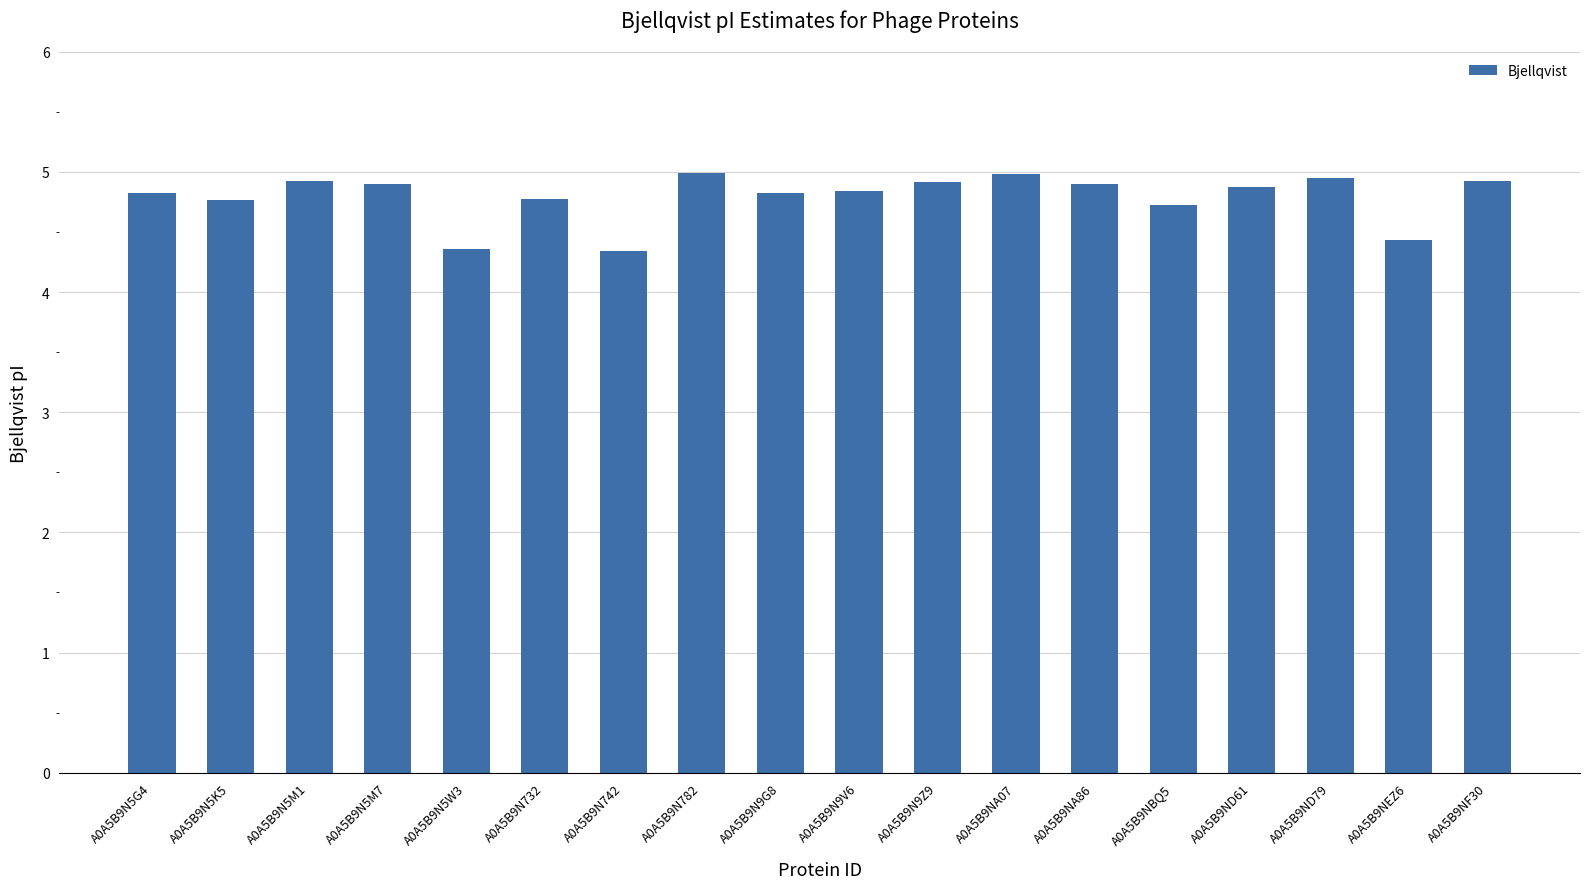

Which has a higher value, A0A5B9N5M1 or A0A5B9N742?

A0A5B9N5M1